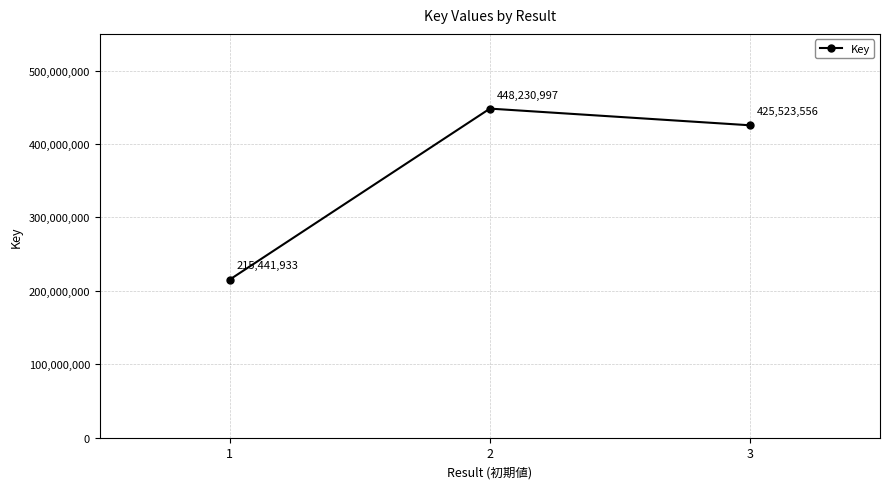

Rank the categories by value from highest to lowest.

2, 3, 1